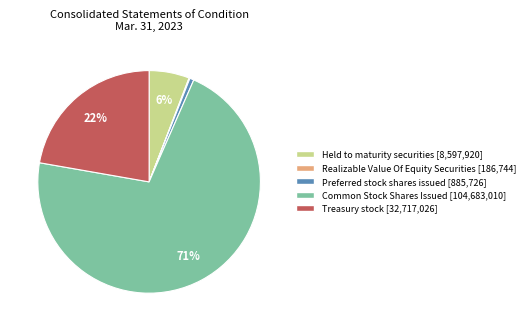

To the nearest percent, what is the difference between the largest and smallest slice percentages?

71%